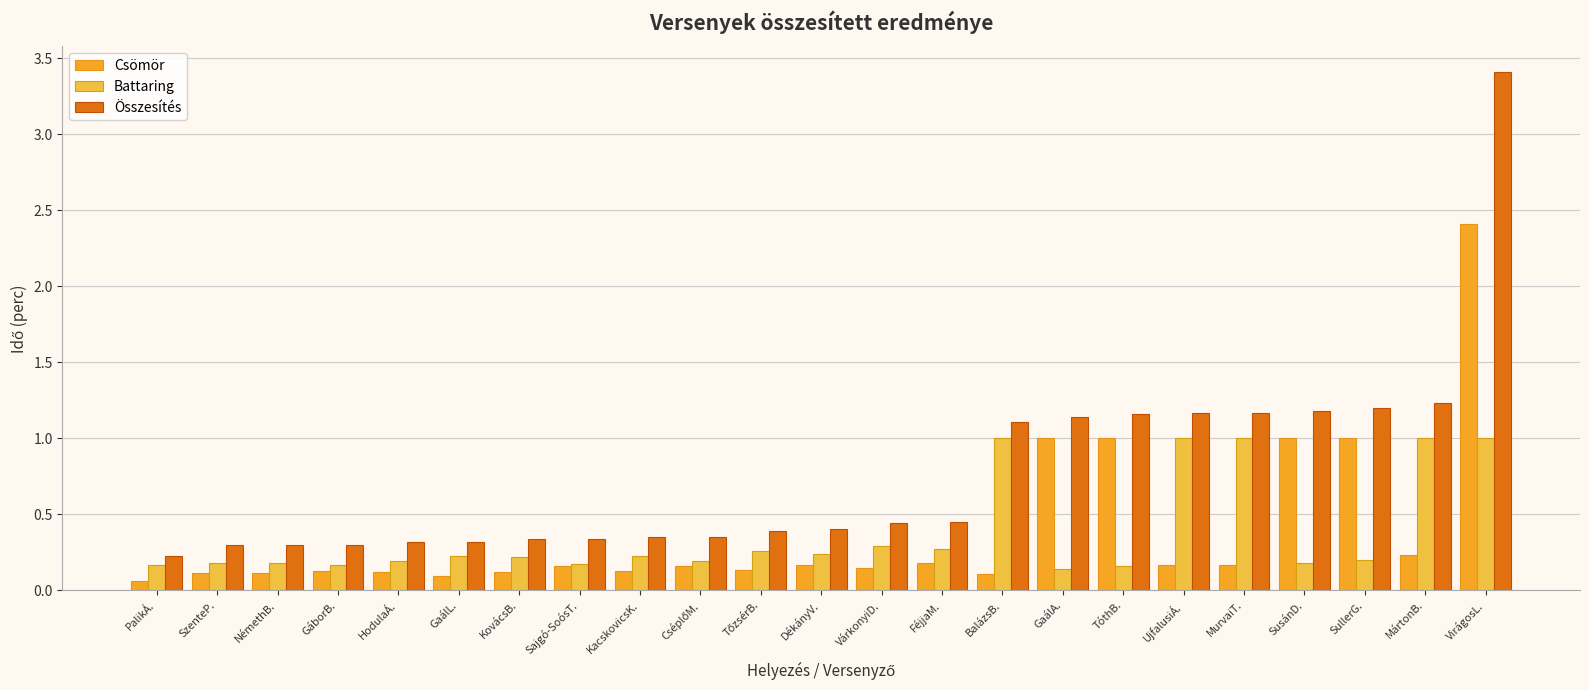

The Battaring series shows 0.2 at GáborB.. True or false?

True